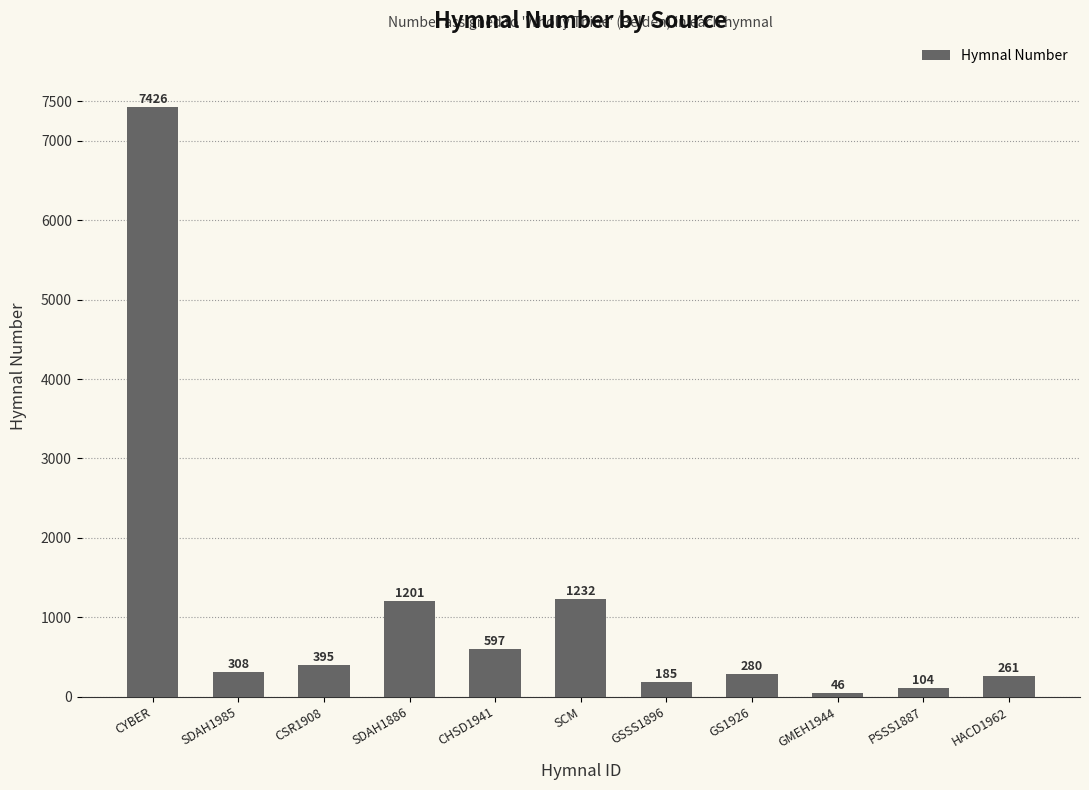

What is the label of the 9th bar from the left?

GMEH1944